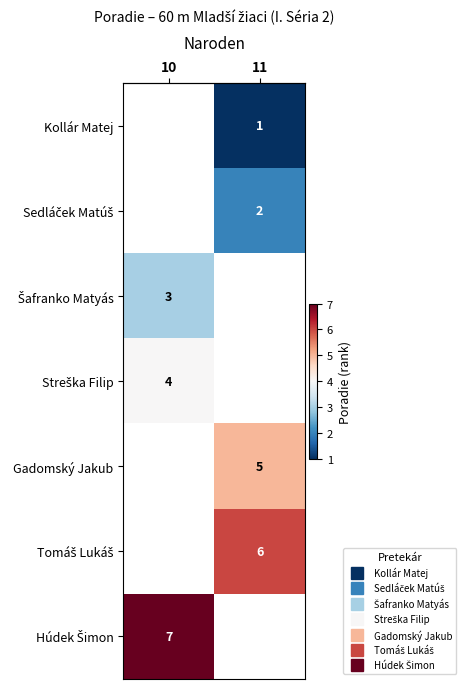

Is the value of row_6 at 10 greater than the value of row_2 at 10?

Yes